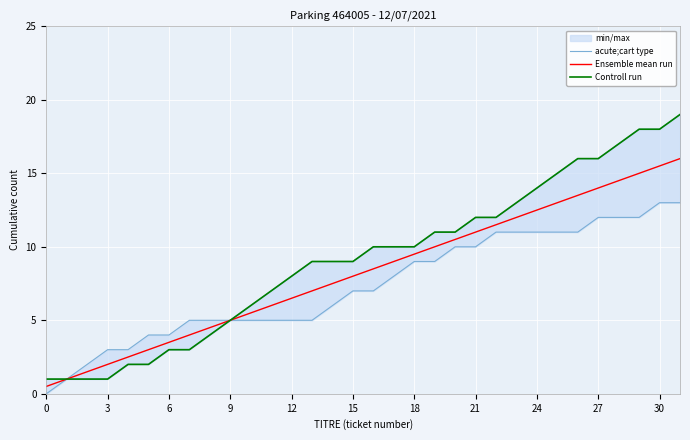

What is the maximum value shown in the chart?

19.0